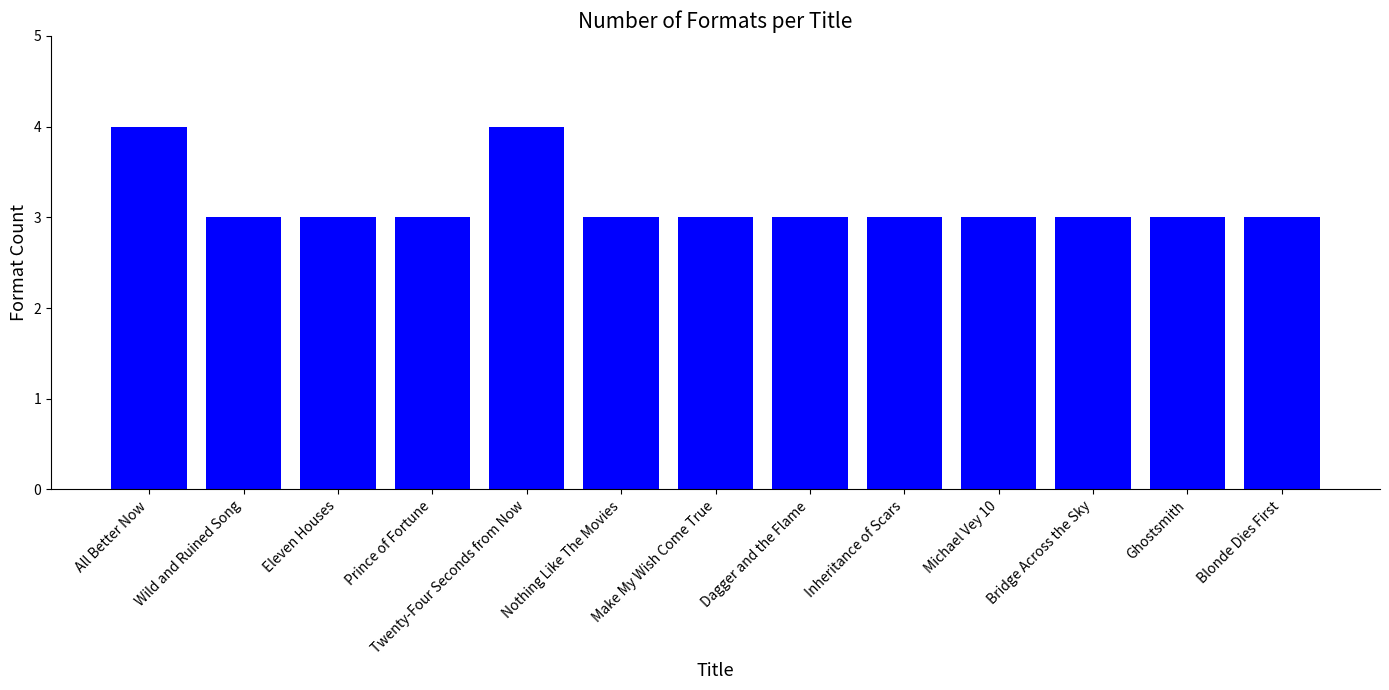

What value does the data have at Dagger and the Flame?

3